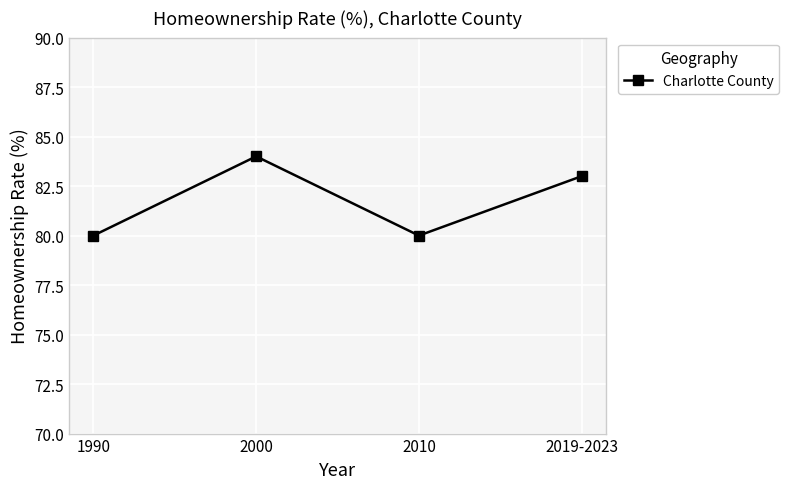

What position from the left is 2000?

2